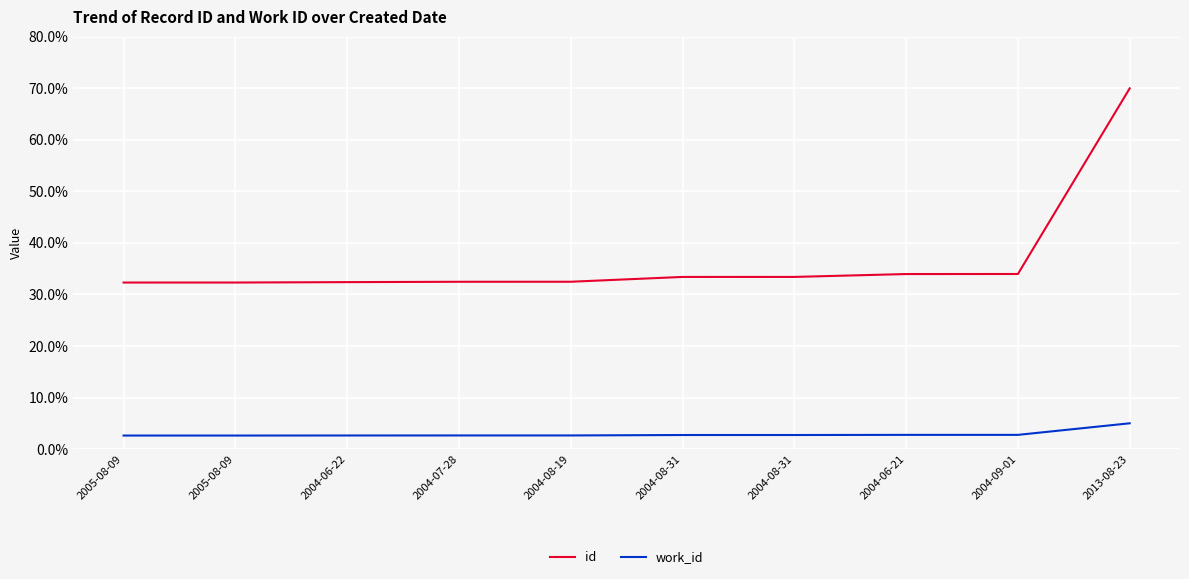

Count the number of data series in this chart.

2